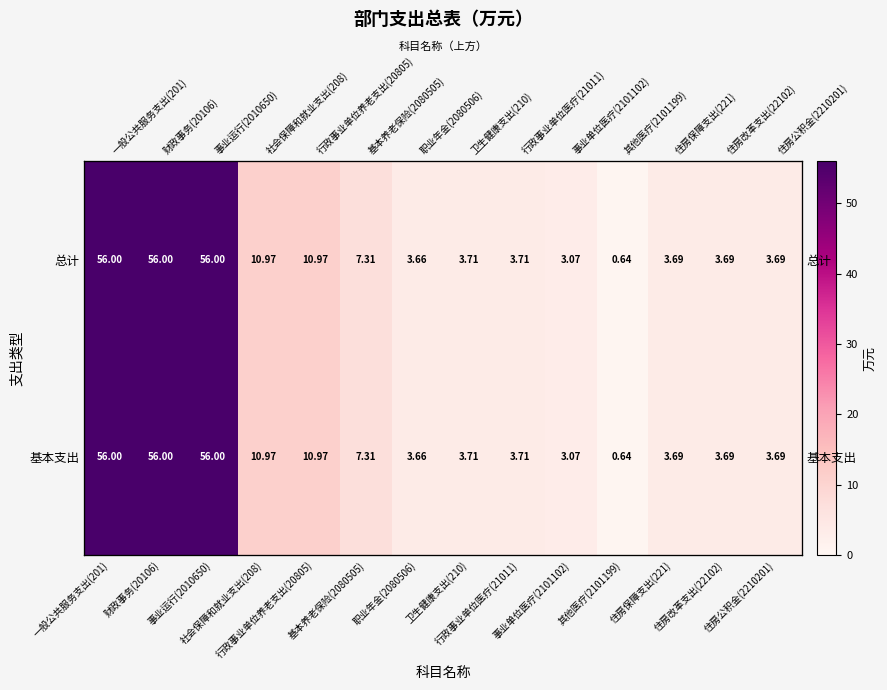

List the labels in order of 基本支出 value, largest first.

一般公共服务支出(201), 财政事务(20106), 事业运行(2010650), 社会保障和就业支出(208), 行政事业单位养老支出(20805), 基本养老保险(2080505), 卫生健康支出(210), 行政事业单位医疗(21011), 住房保障支出(221), 住房改革支出(22102), 住房公积金(2210201), 职业年金(2080506), 事业单位医疗(2101102), 其他医疗(2101199)